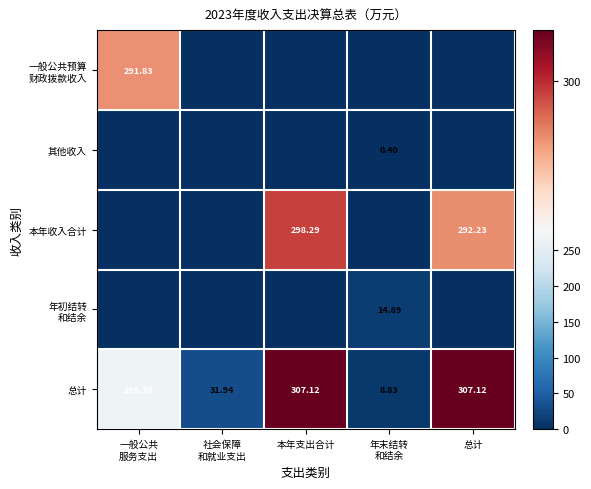

Which series has the widest spread of values?

本年收入合计